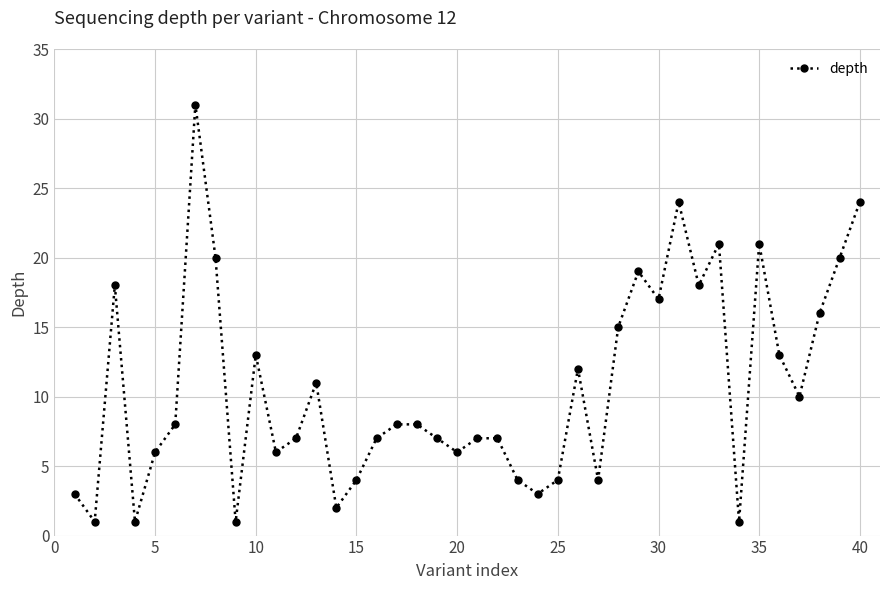

What is the greatest value displayed?

31